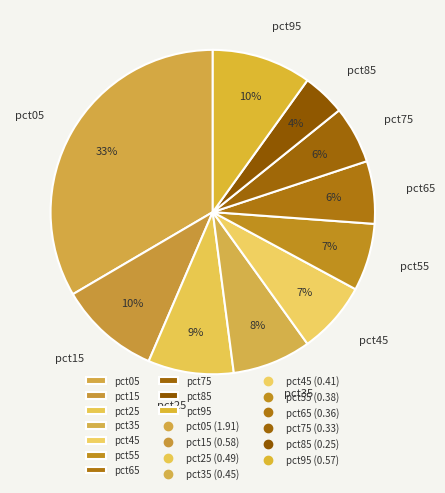

Is it true that pct65 is 1% of the pie?

False